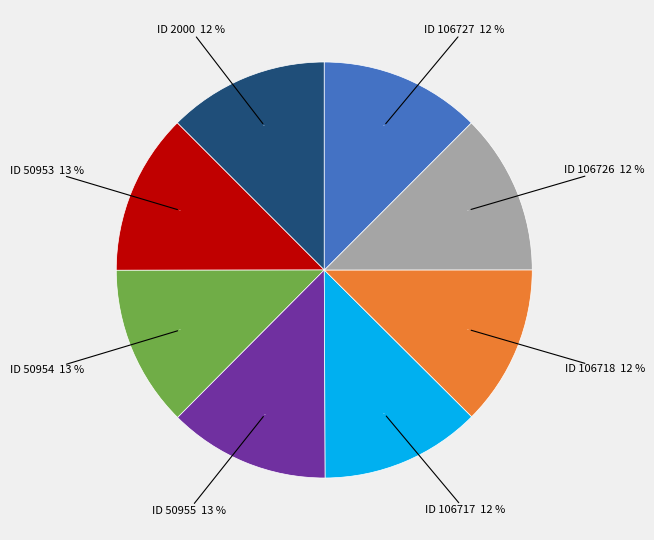

Do 106718 and 50954 together represent more than half of the pie?

No